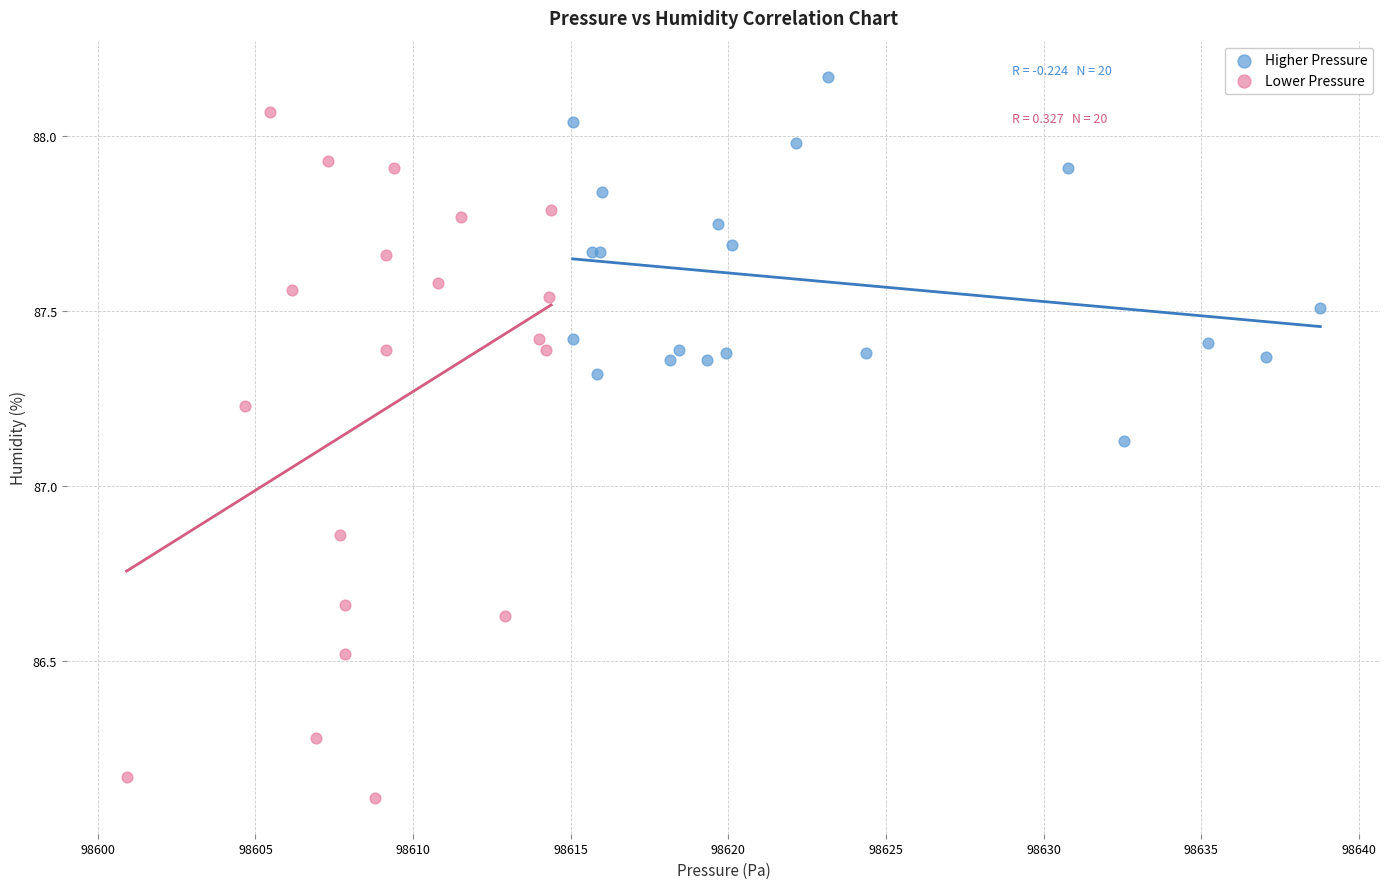

Which series reaches the maximum Y coordinate?

Higher Pressure